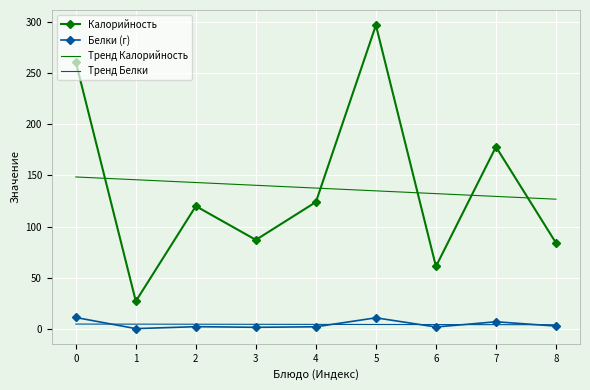

Which series has the largest range (max minus min)?

Калорийность